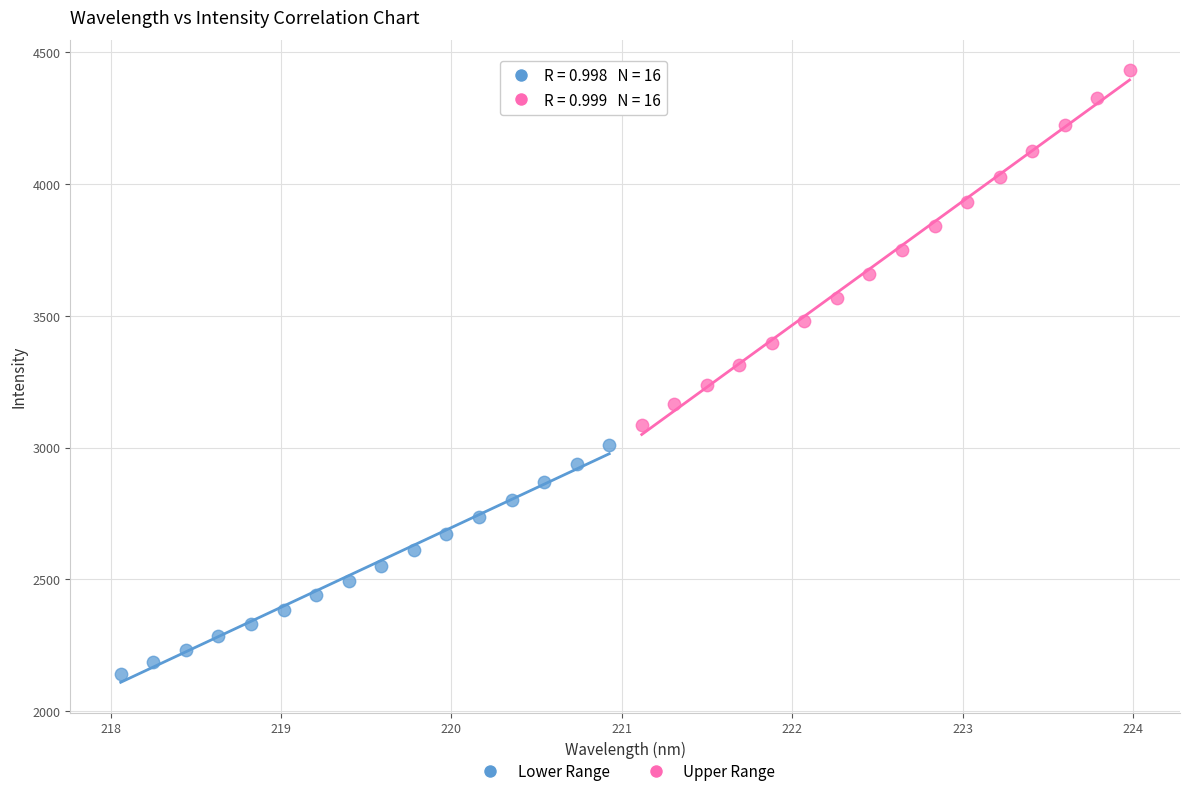

Which series reaches the maximum Y coordinate?

Upper Range